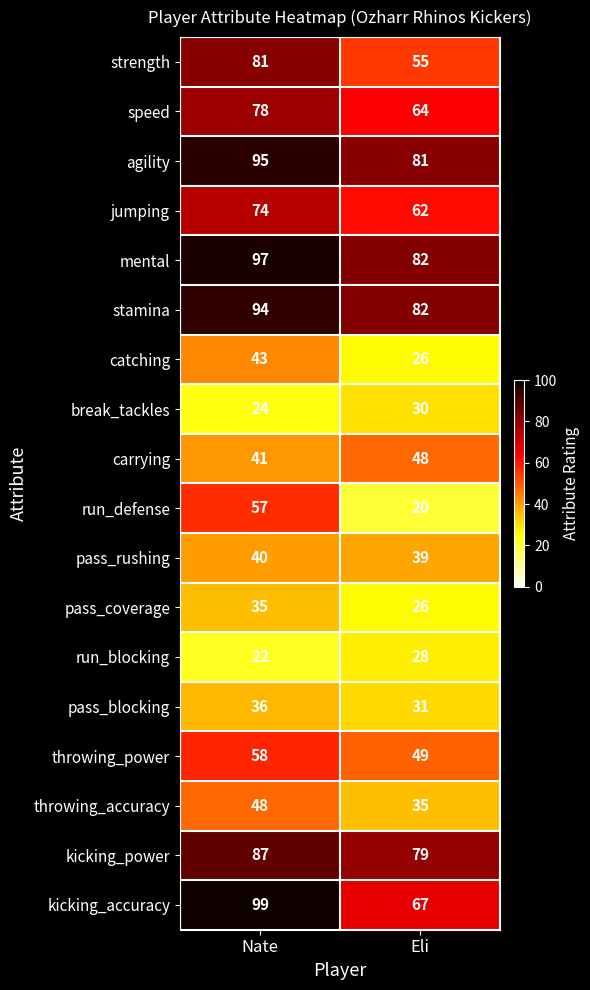

Rank the categories by run_blocking value from highest to lowest.

Eli, Nate